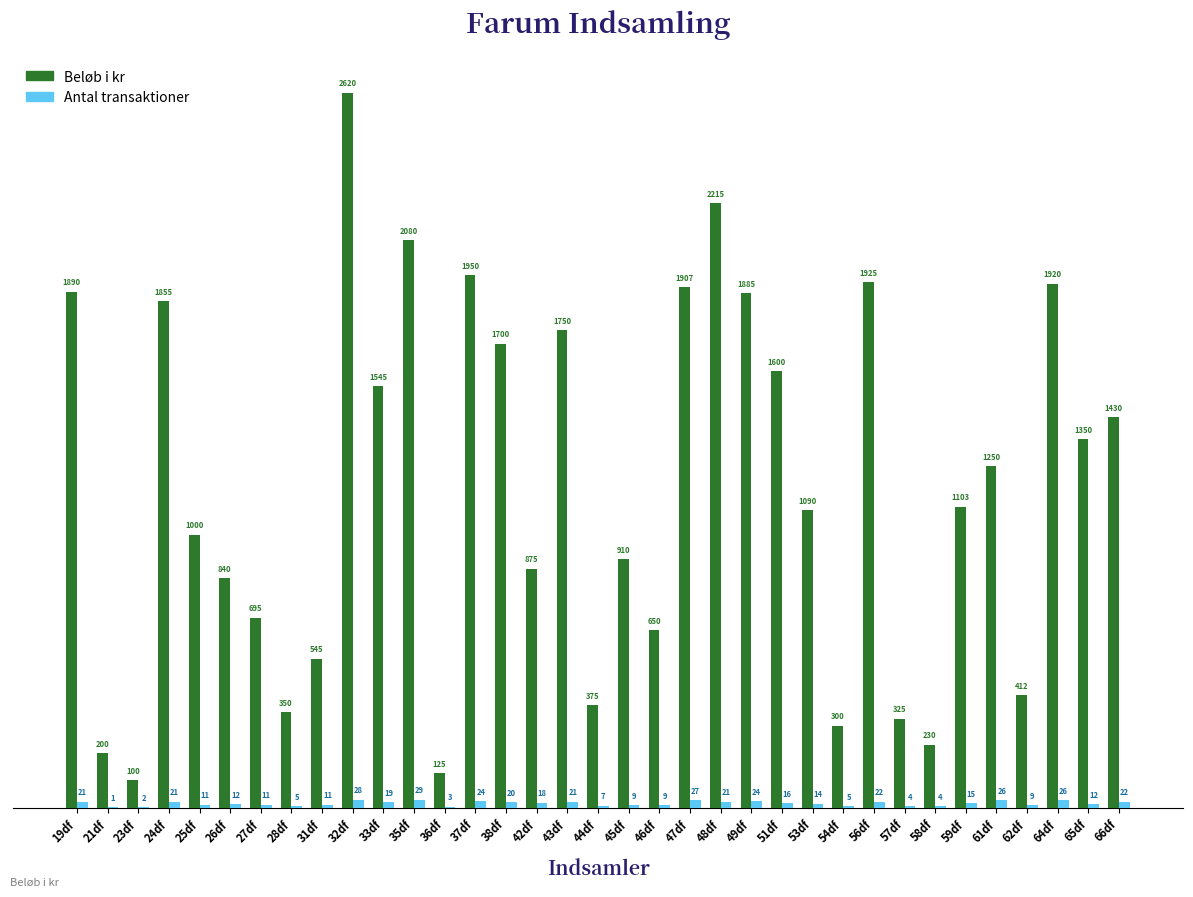

What is the approximate value of Beløb i kr at 23df, to the nearest 100?

100